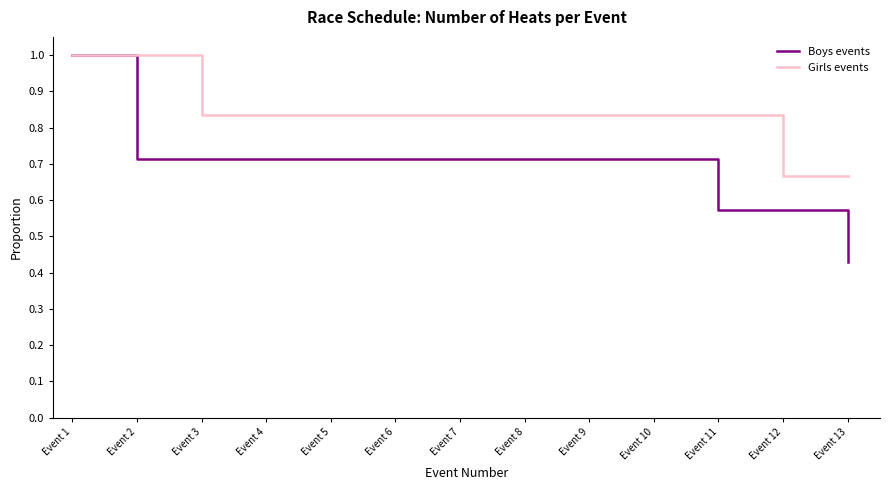

The Boys events series shows 1.1 at Event 2. True or false?

False